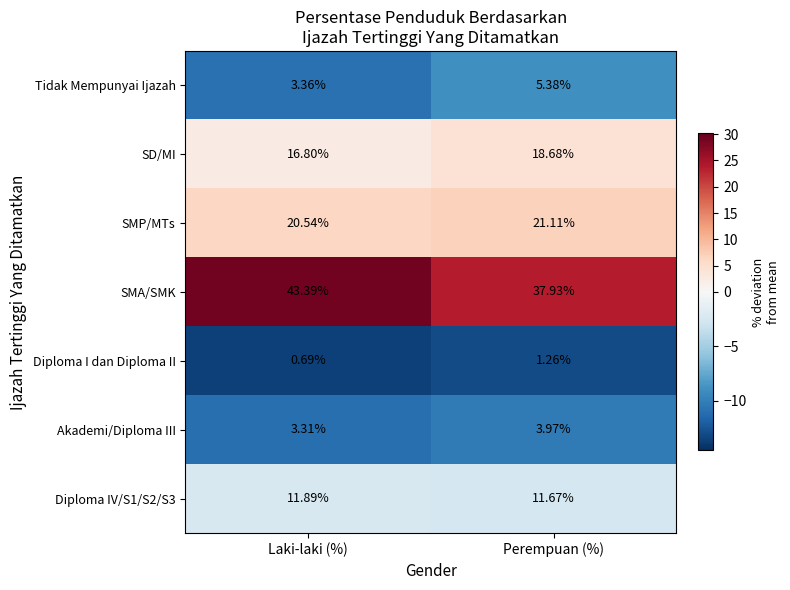

Which series has the largest total across all categories?

SMA/SMK